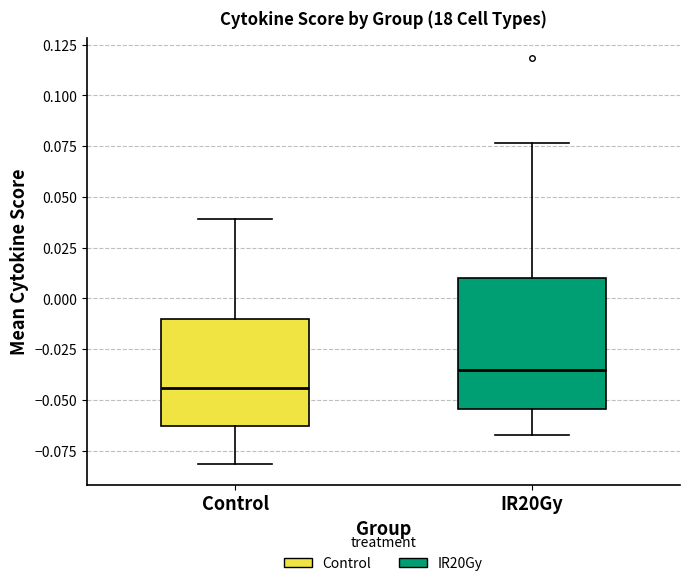

Where does the lower whisker of the box for IR20Gy end on the y-axis? The values are not printed on the chart, so give them approximately, as read against the axis.

-0.065